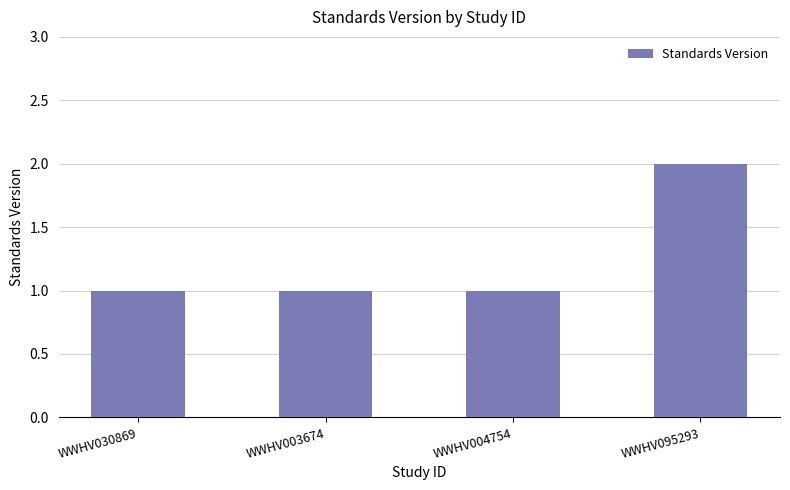

What is the sum of the values at WWHV095293 and WWHV004754?

3